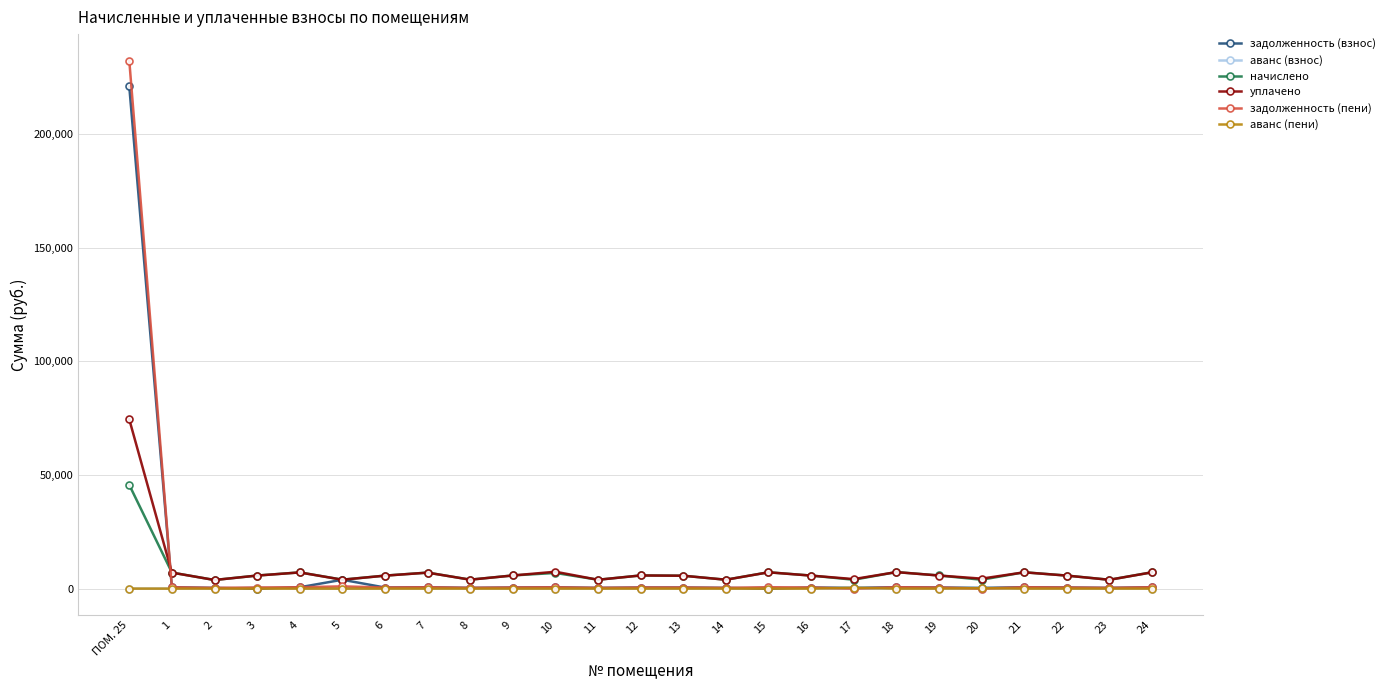

Which series has the largest range (max minus min)?

задолженность (пени)